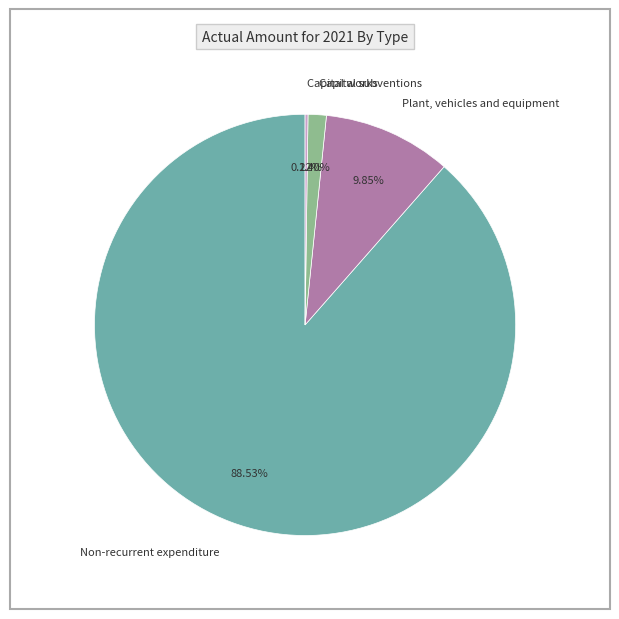

What portion of the pie excludes Capital subventions?

98.6%